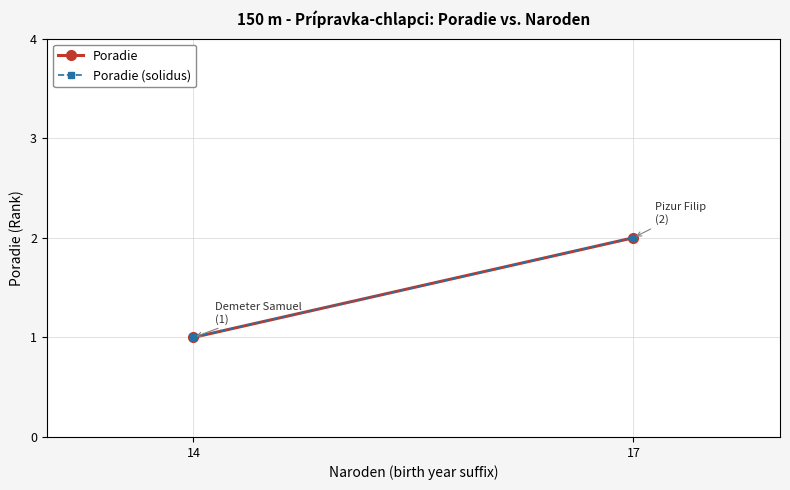

At how many categories does at least one series exceed 1?

1